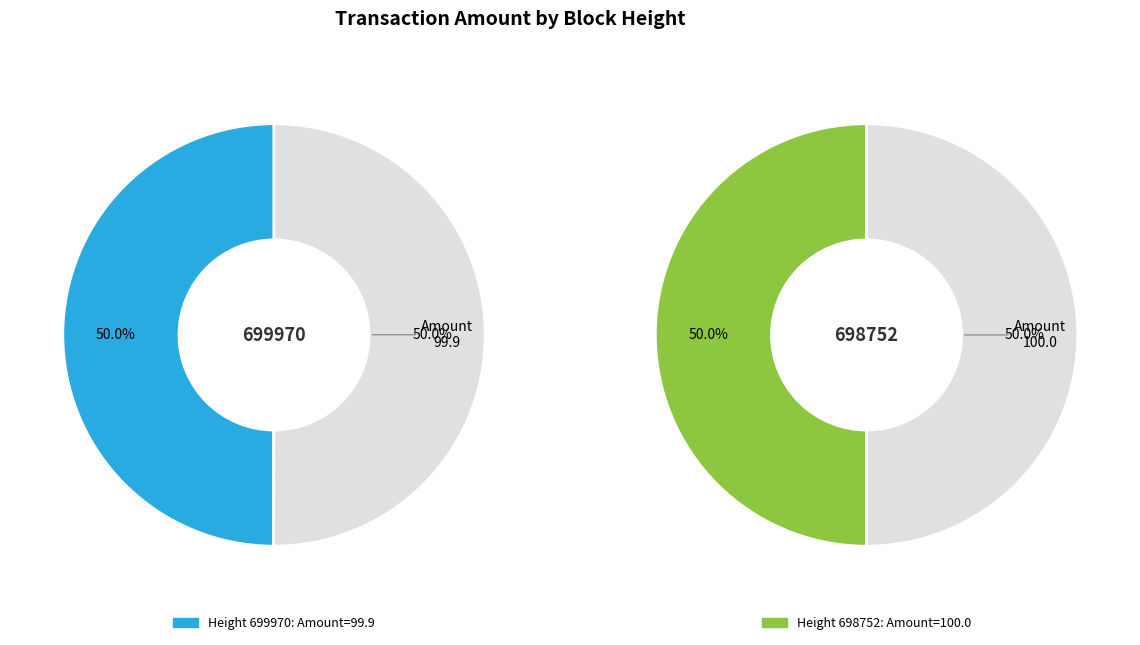

To the nearest percent, what is the average slice percentage?

50%